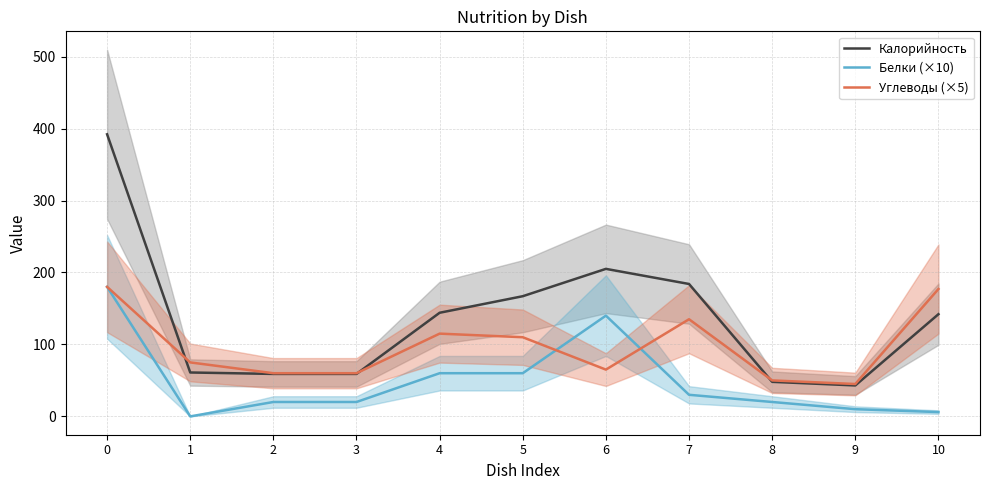

The Белки (×10) series shows 34 at 8. True or false?

False